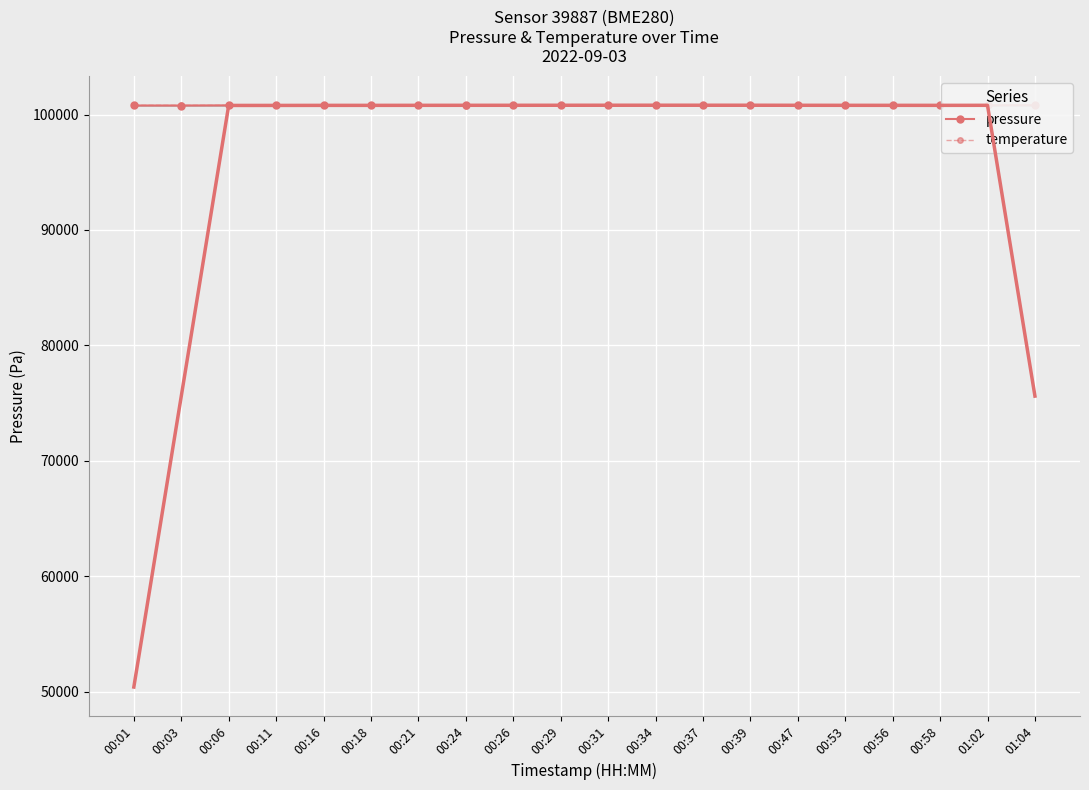

The value of temperature at 00:11 is 100800.5. True or false?

True